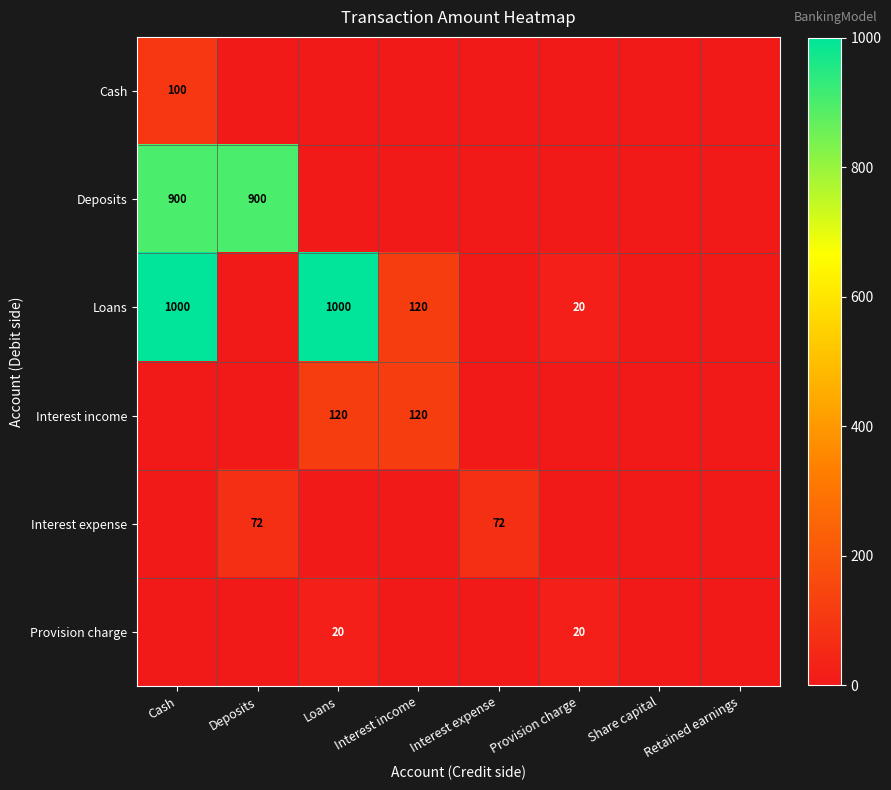

Is the value of Provision charge at Provision charge greater than the value of Interest income at Loans?

No